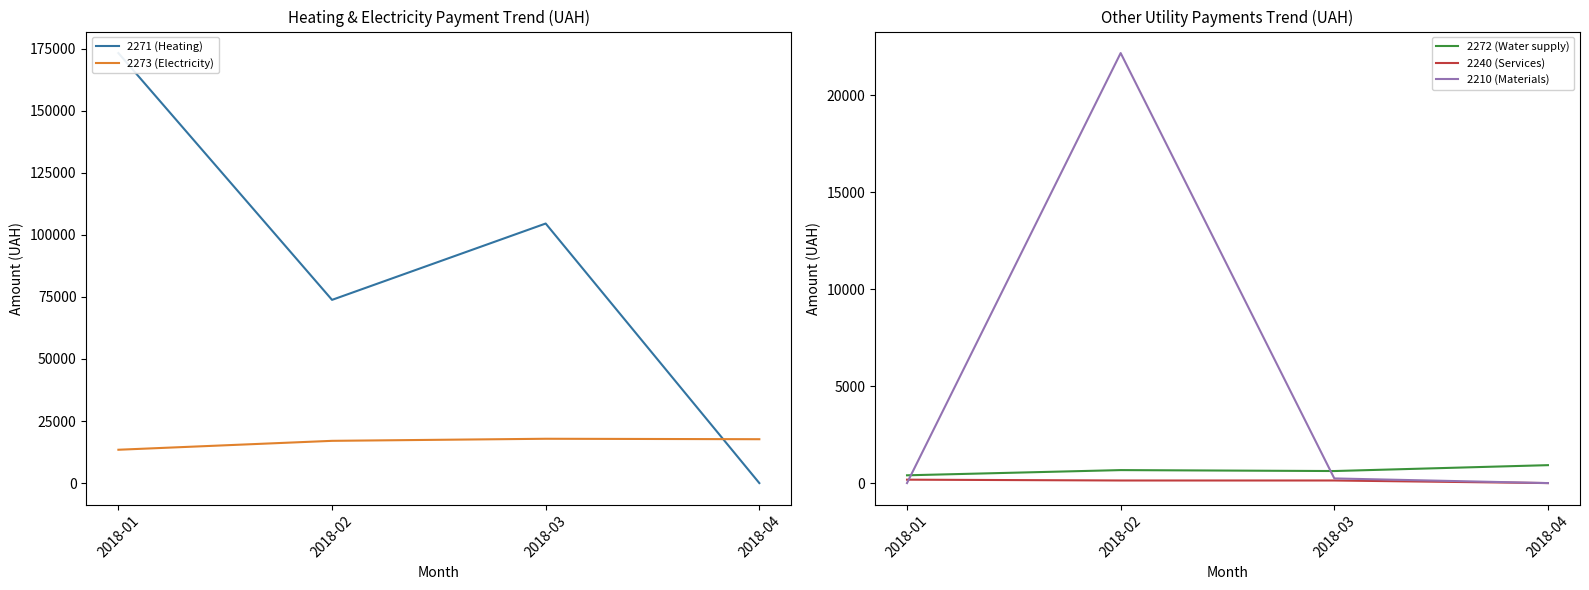

Does the chart display data point markers on the line(s)?

No